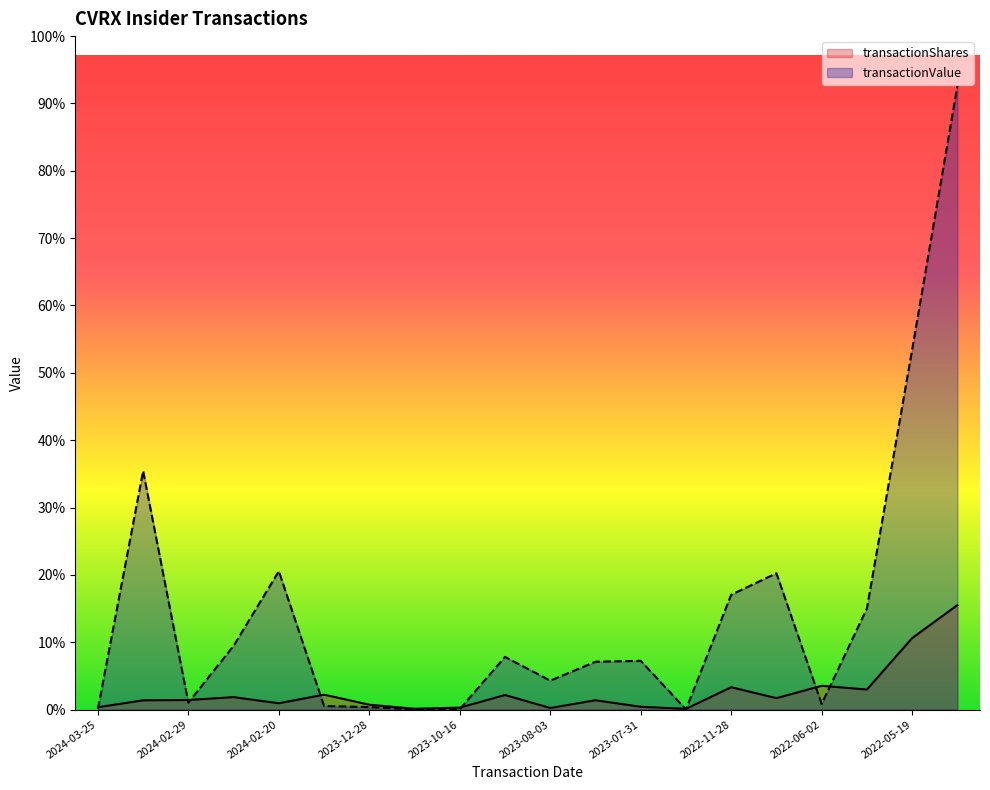

Rank the series at 2024-02-20 from highest to lowest value.

transactionValue, transactionShares